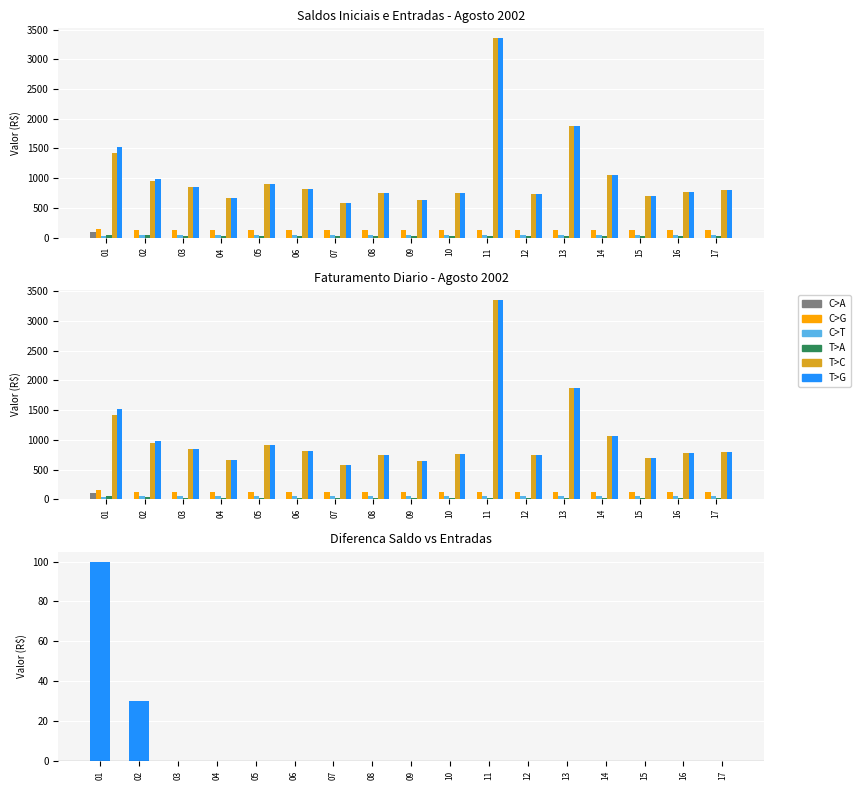

Is it true that Faturamento diario equals 774.7 at 16?

True